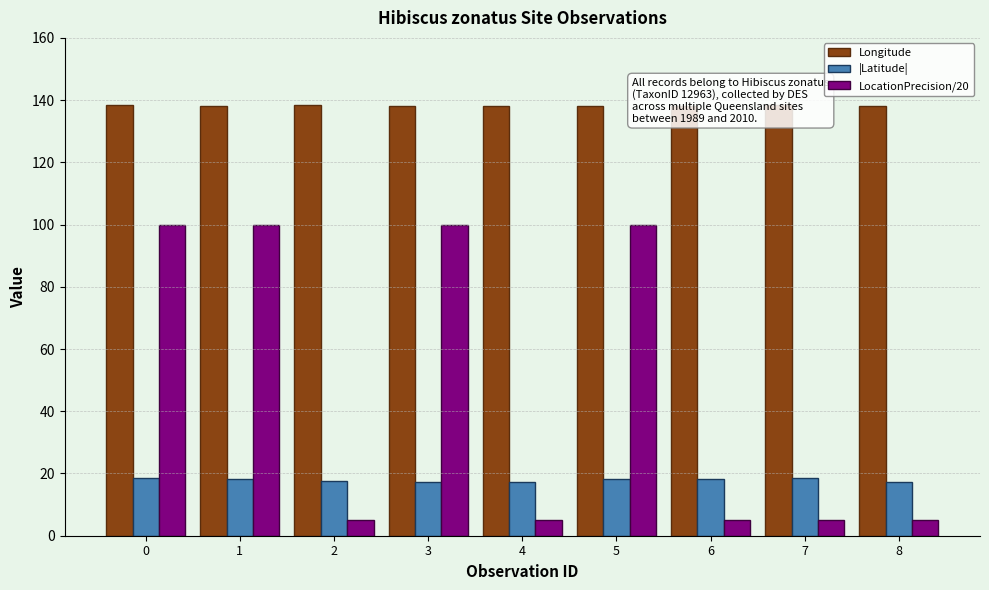

What is the average value of the LocationPrecision/20 series?

47.2